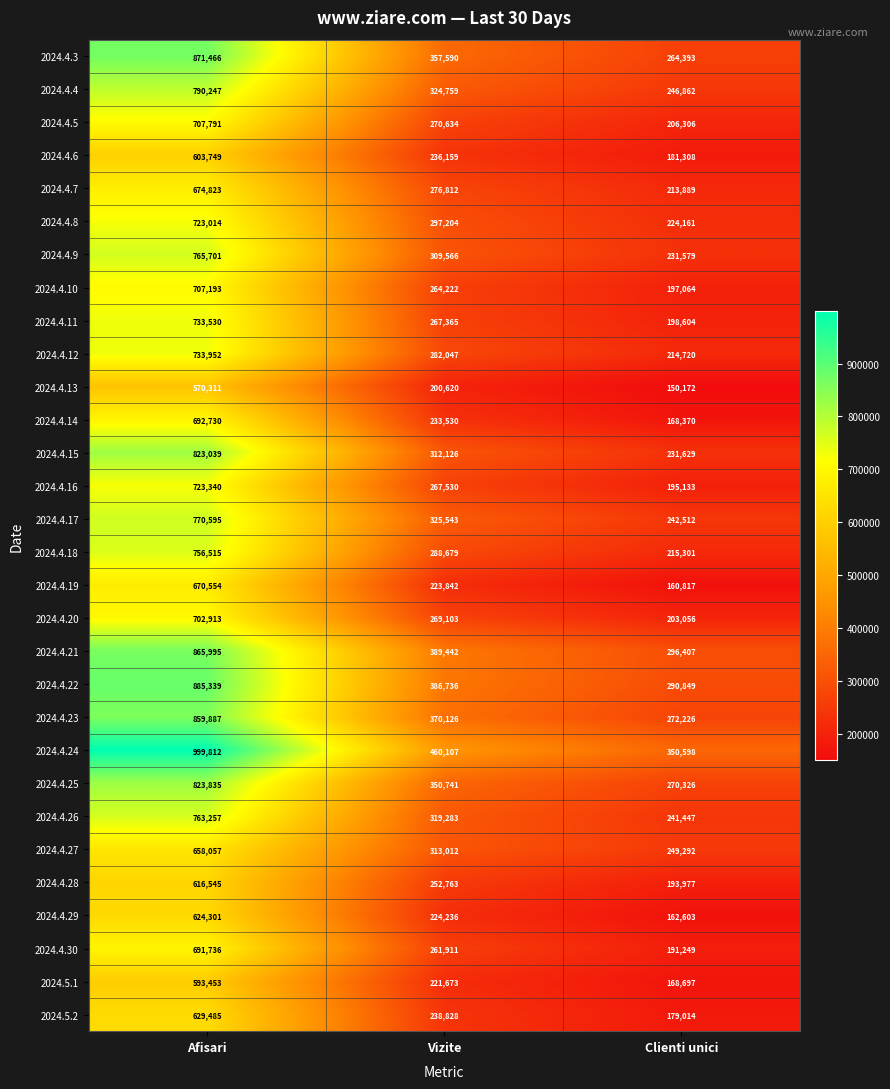

Count the 2024.4.29 values in the range 162603 to 624301.

3